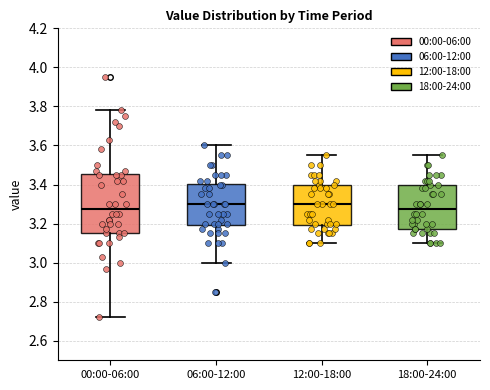

Where is the lower edge of the box for 12:00-18:00 on the y-axis? The values are not printed on the chart, so give them approximately, as read against the axis.

3.20